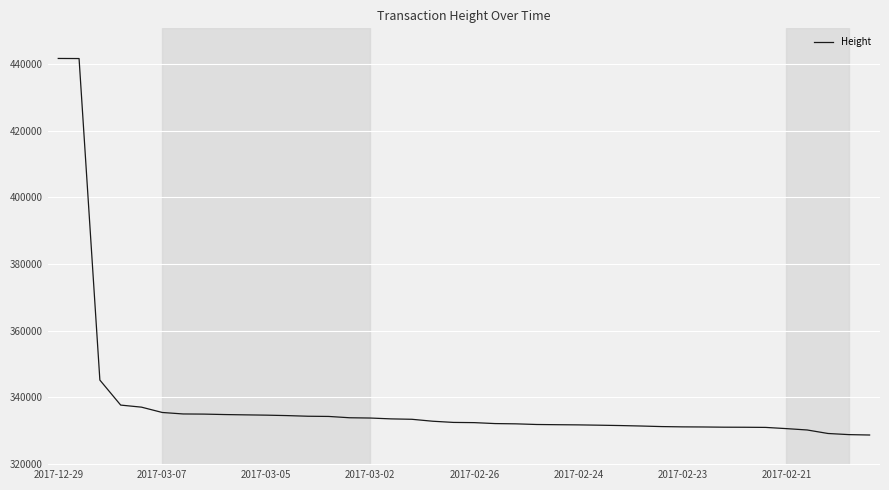

What is the difference between the maximum and minimum values?

112938